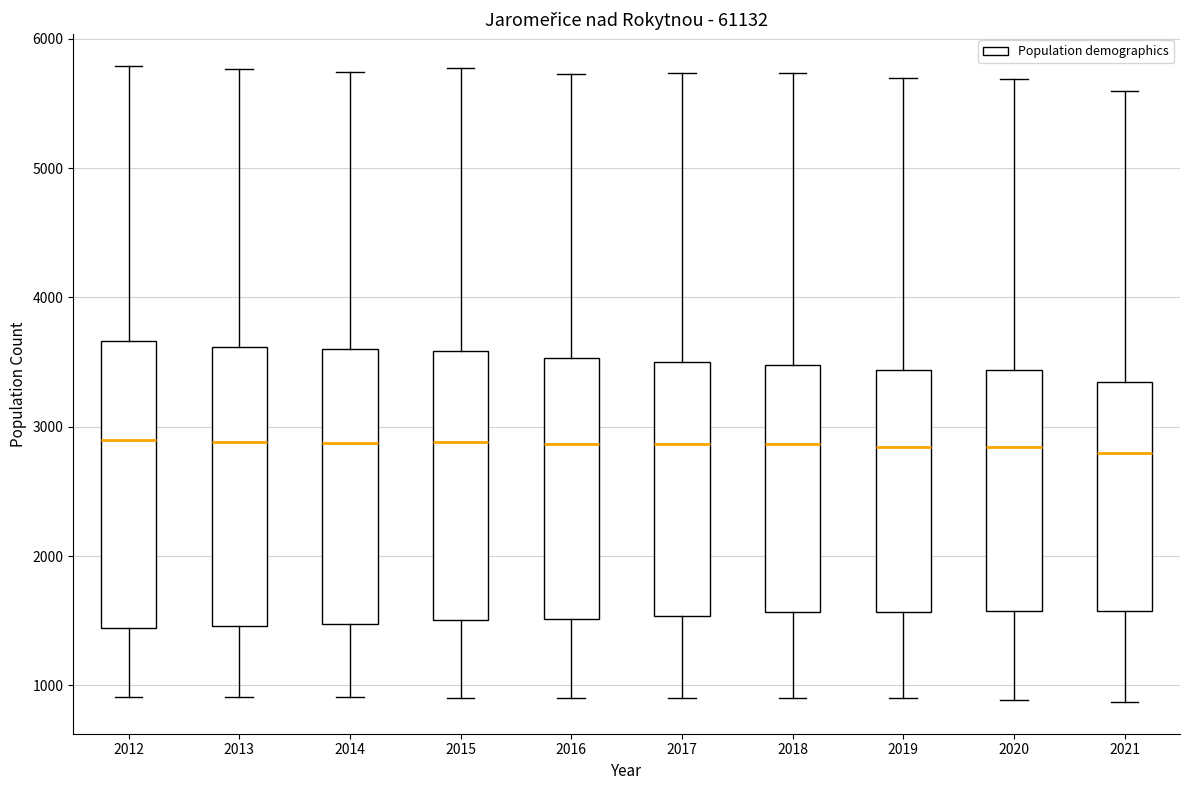

Where is the lower edge of the box at x = 2021 on the y-axis? The values are not printed on the chart, so give them approximately, as read against the axis.

1600